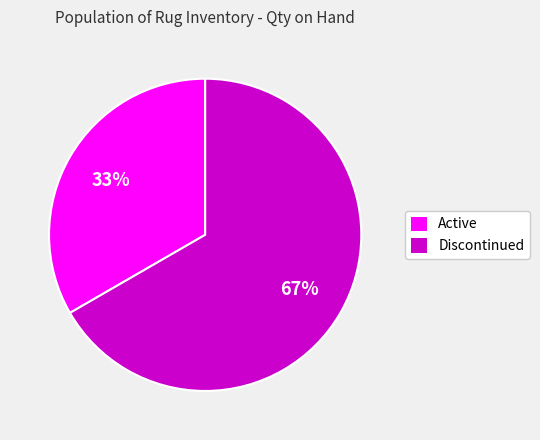

To the nearest percent, what is the average slice percentage?

50%